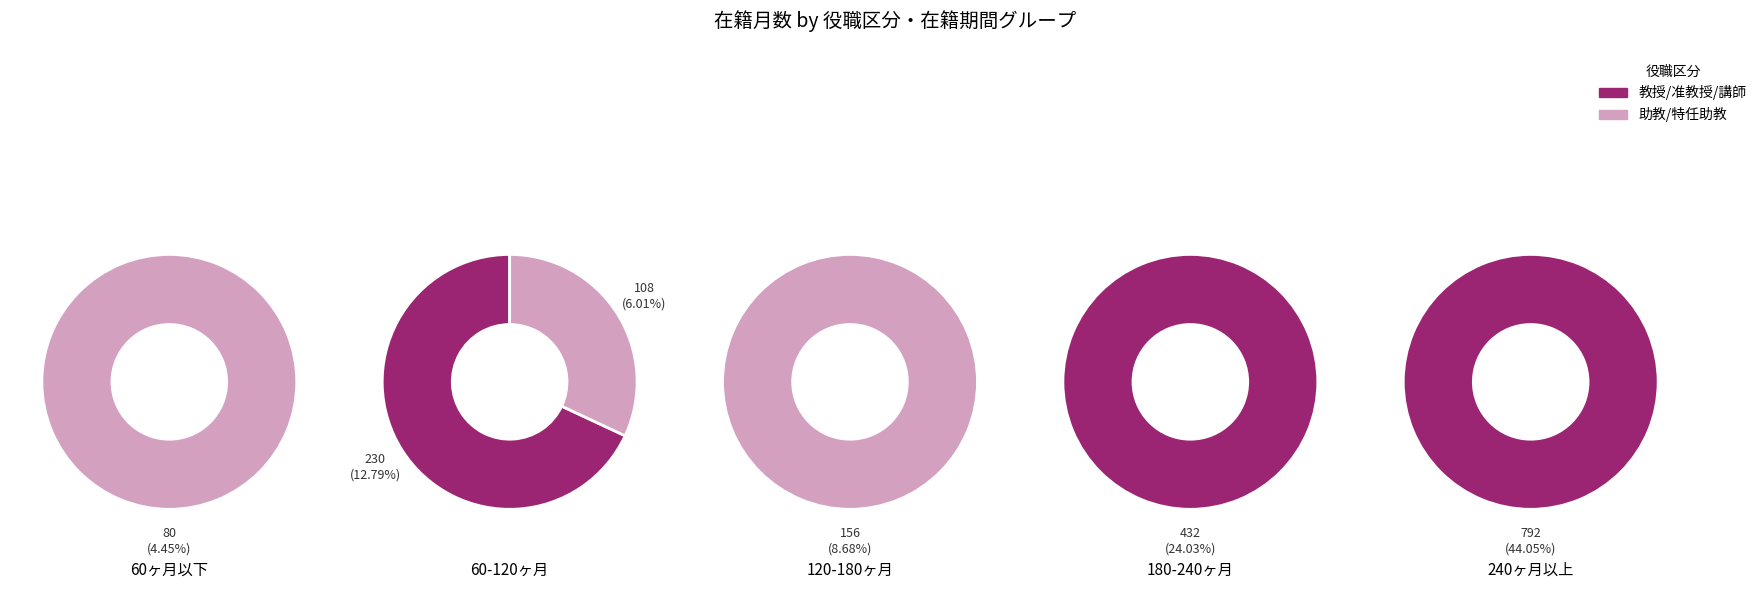

How many segments does this pie chart have?

10